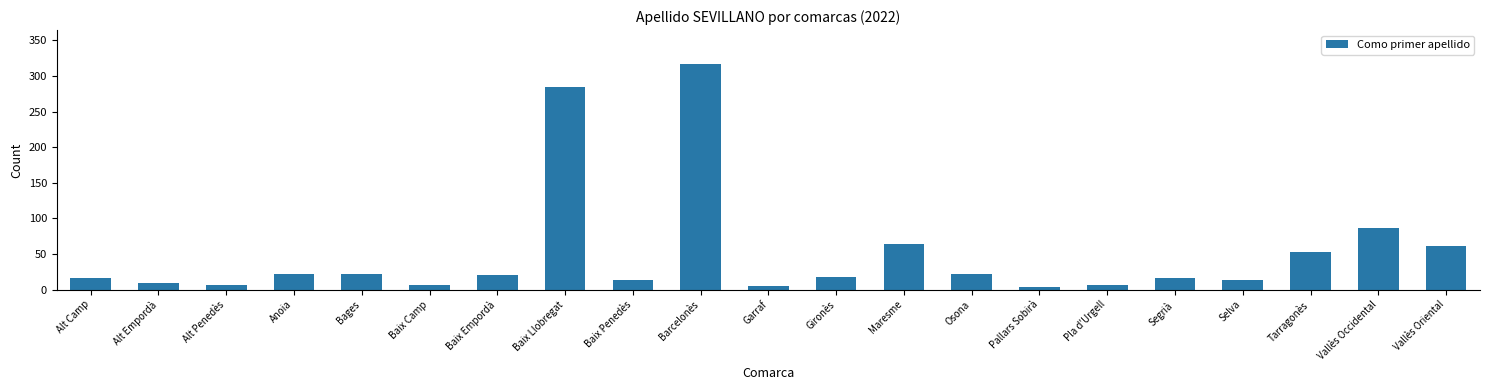

True or false: the data shows 6 at Baix Camp.

True